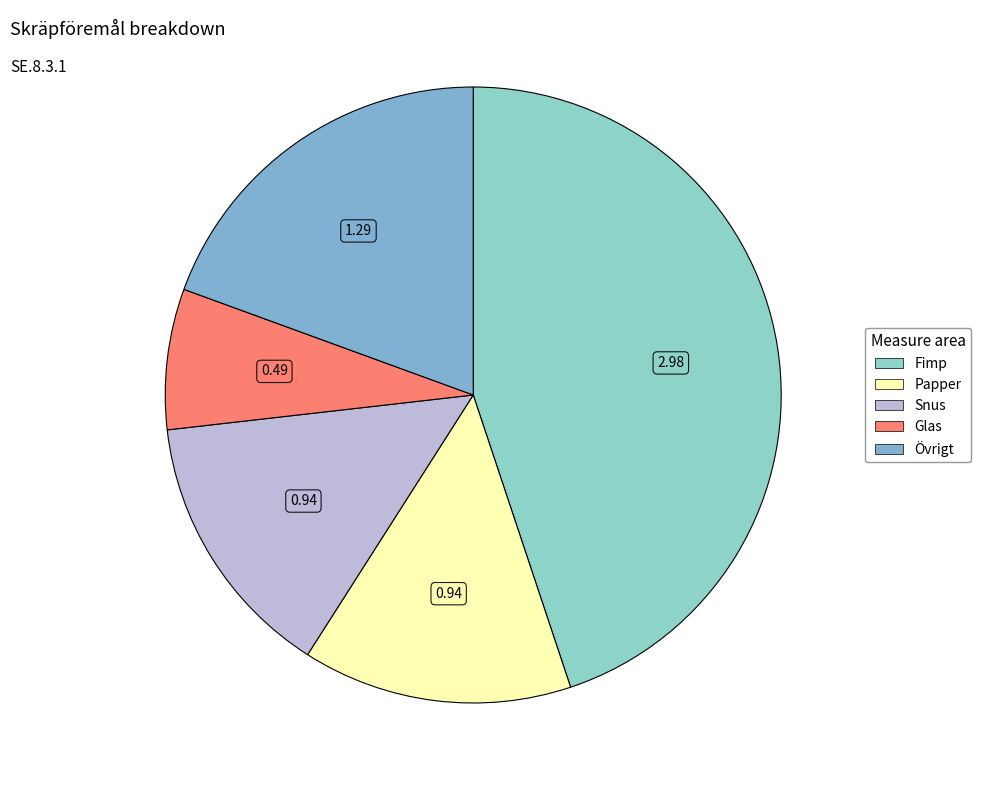

Which slice is the largest?

Fimp